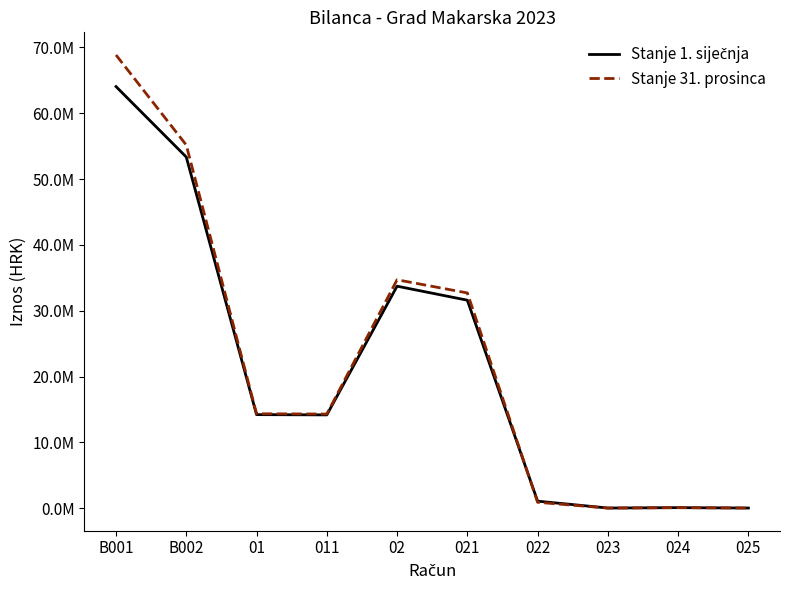

What is the label of the 9th point from the left?

024